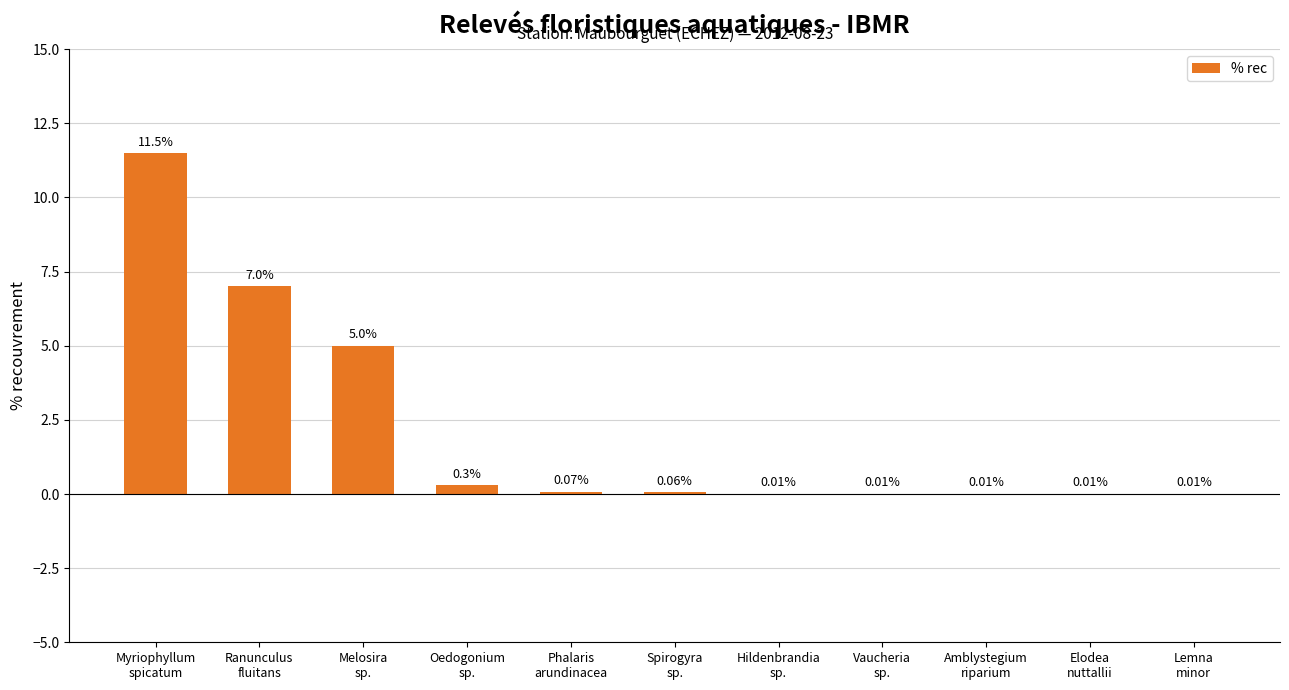

At which category does the chart reach its peak across all series?

Myriophyllum
spicatum